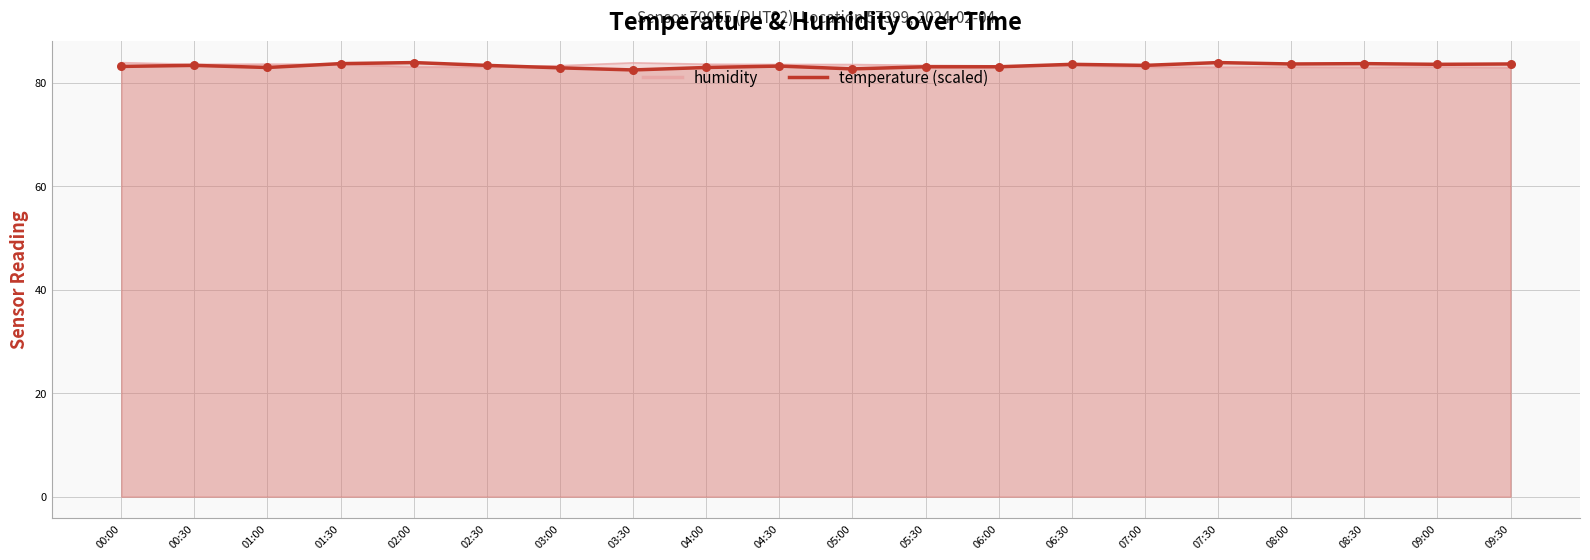

Which series has the largest Y range (max minus min)?

temperature (scaled)